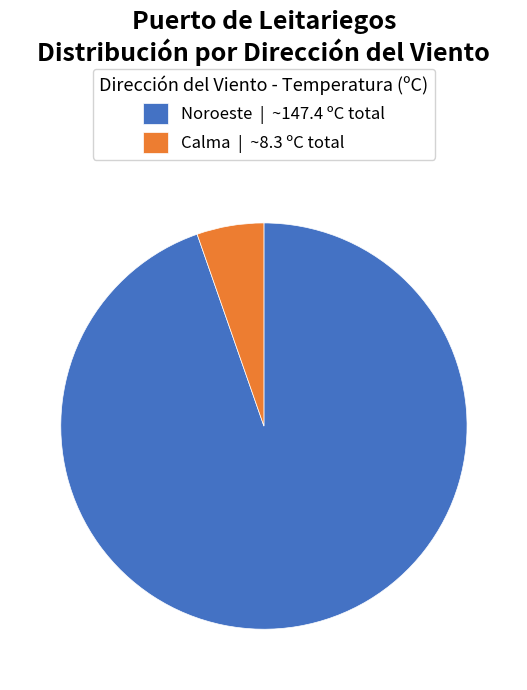

What is the ratio of the value at Noroeste | ~147.4 ºC total to the value at Calma | ~8.3 ºC total?

17.8